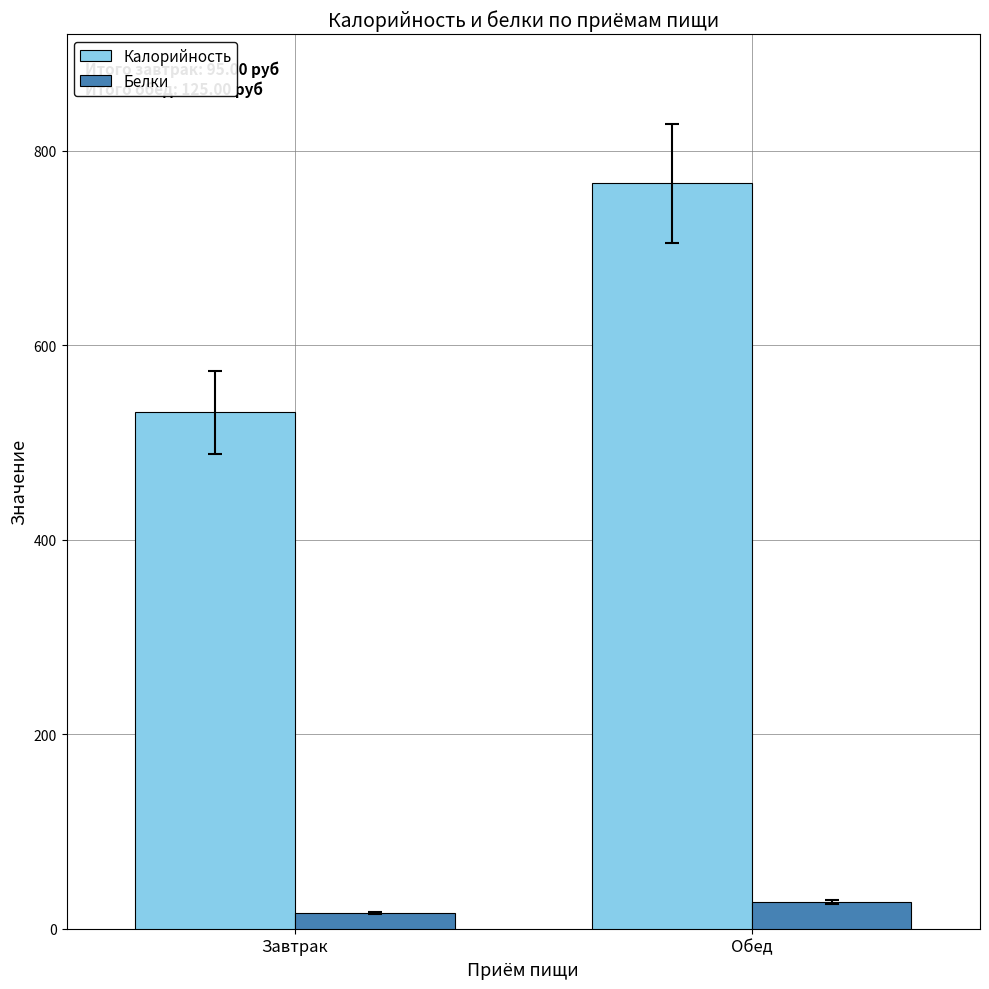

What is the approximate value of Белки at Обед?

27.7